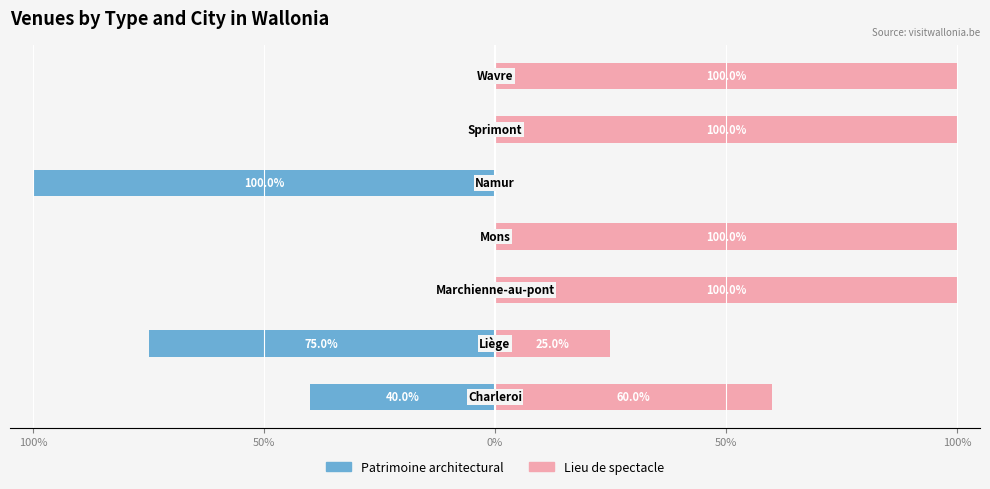

What is the average value of the Lieu de spectacle series?

69